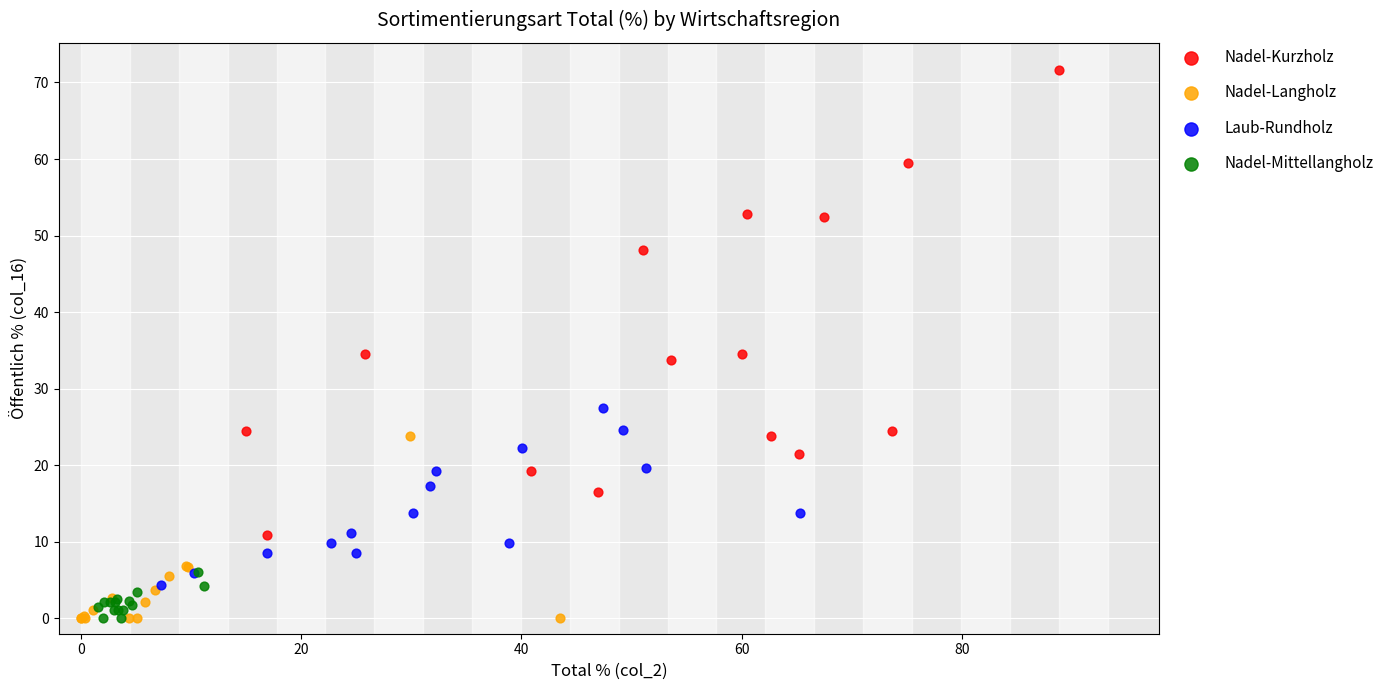

Which series reaches the maximum Y coordinate?

Nadel-Kurzholz